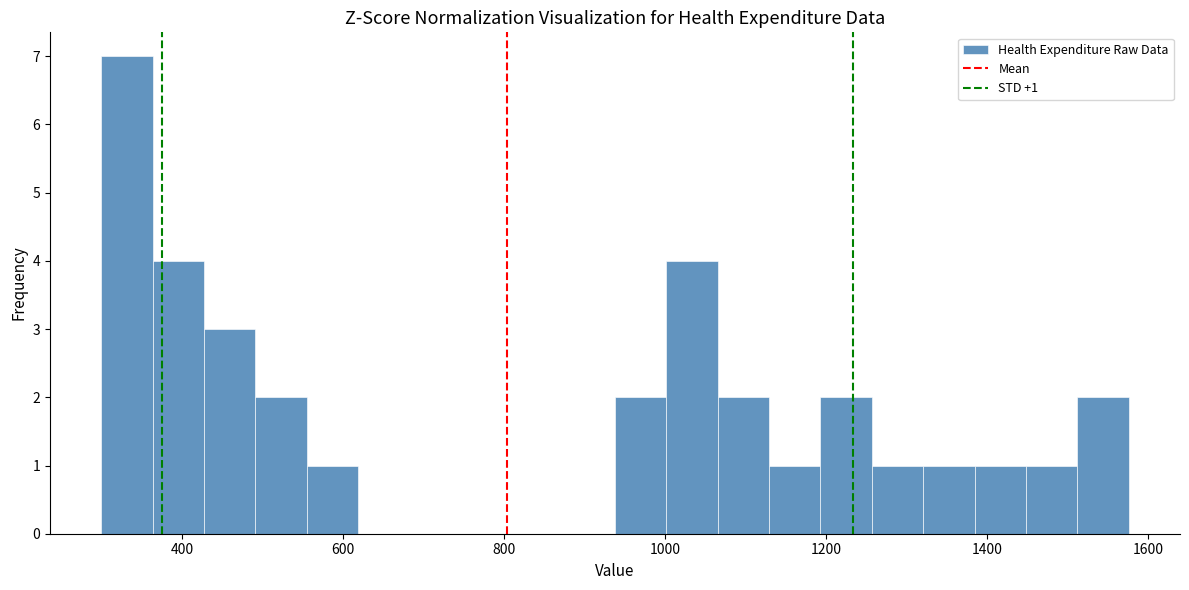

Around what value on the x-axis is the tallest bar? Give the approximate position of its centre, as read against the axis.

340